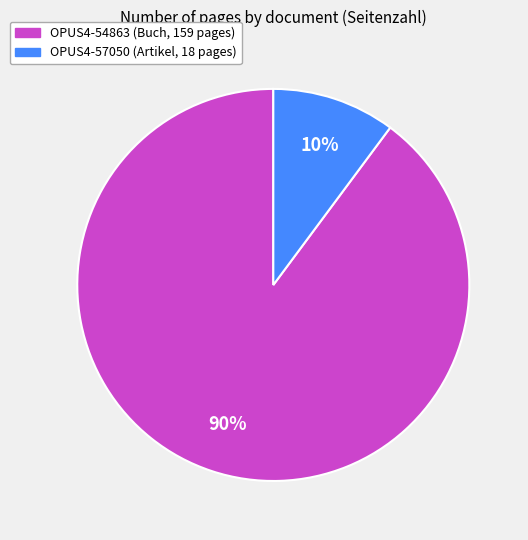

To the nearest percent, what is the average slice percentage?

50%